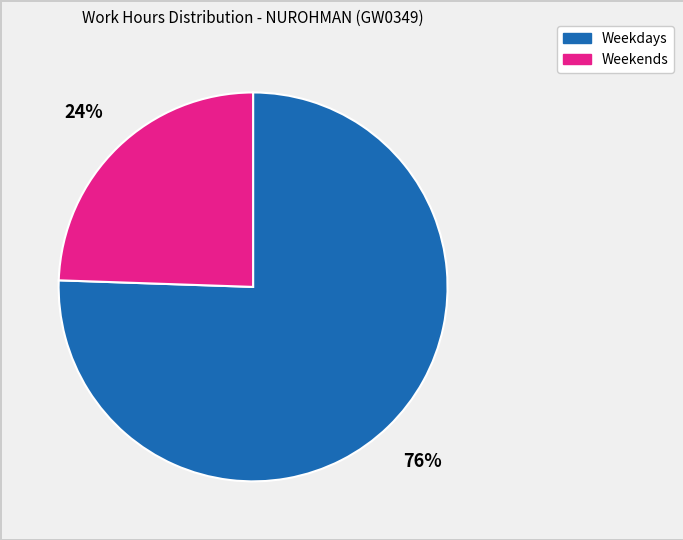

How many slices are in this pie chart?

2